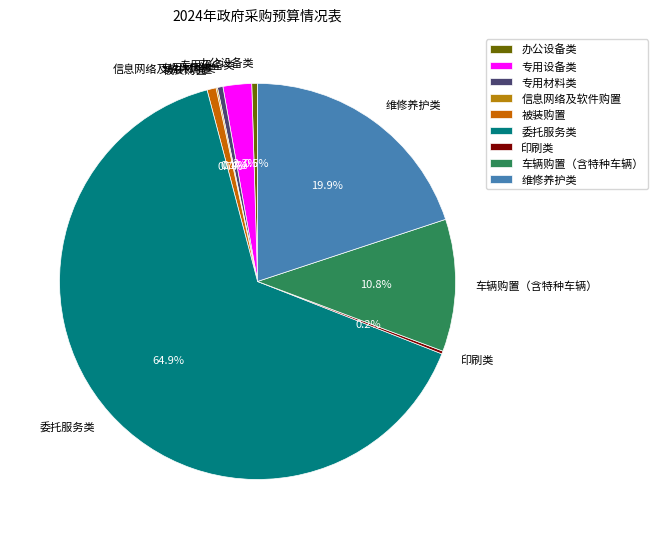

Does any single category account for the majority?

Yes